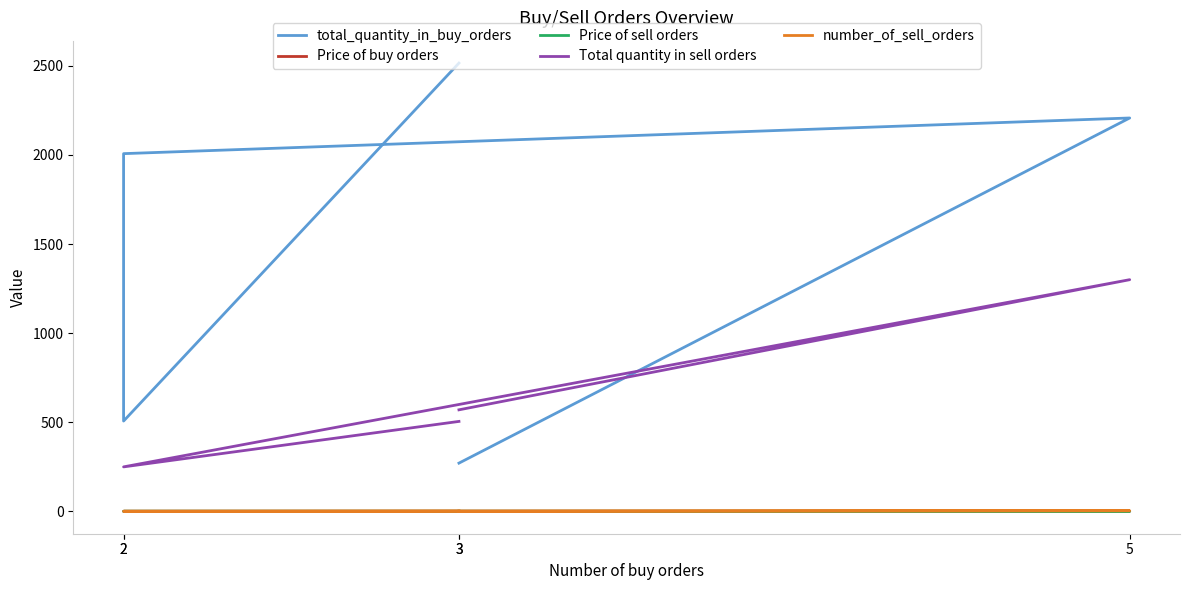

At how many categories does at least one series exceed 703?

3